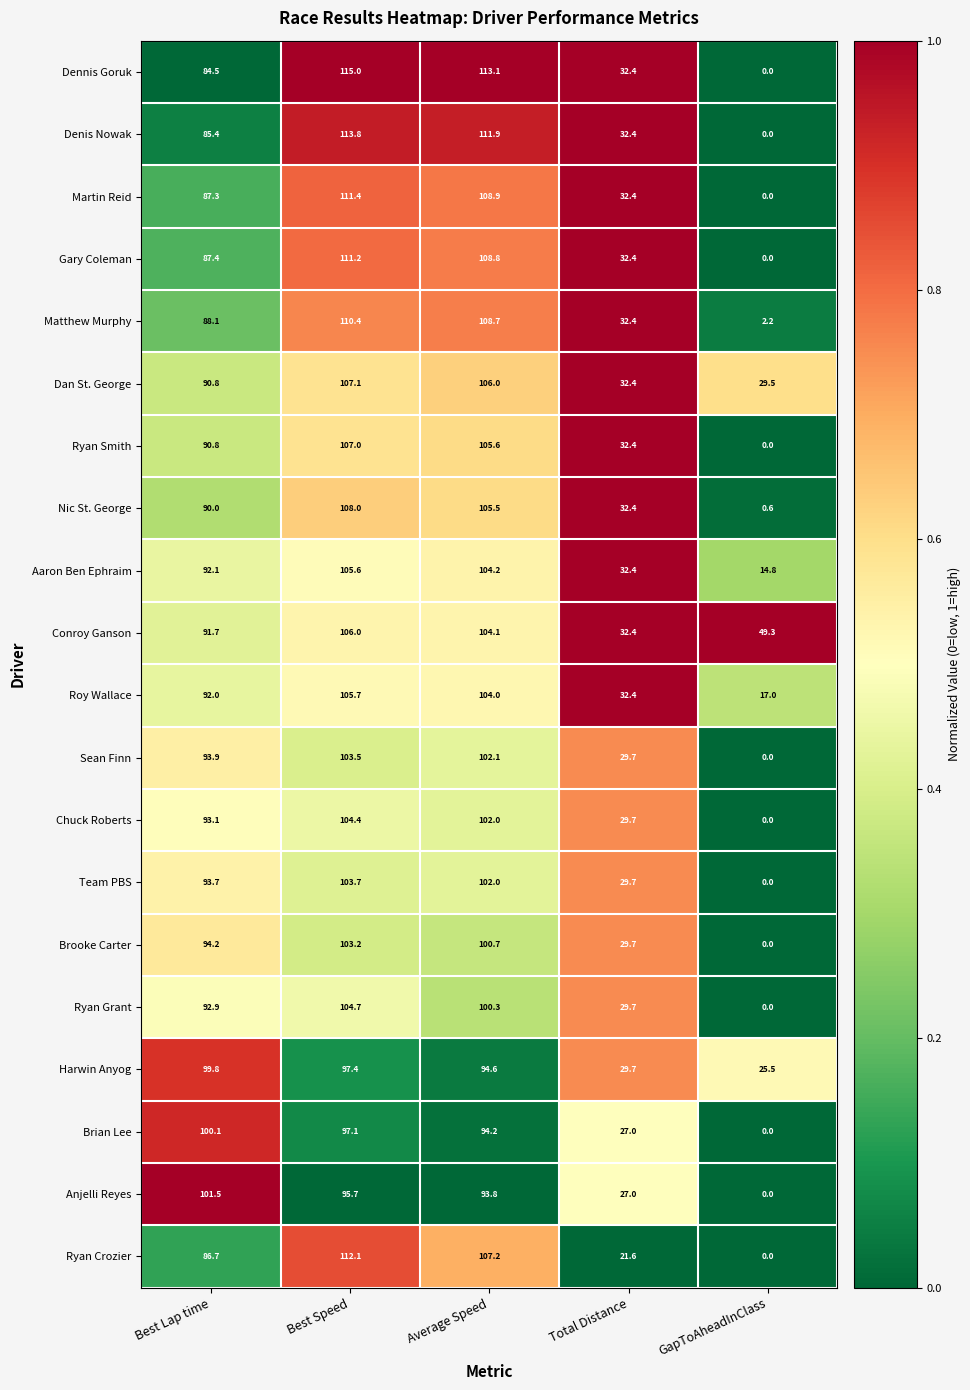

Count the number of categories in the chart.

5